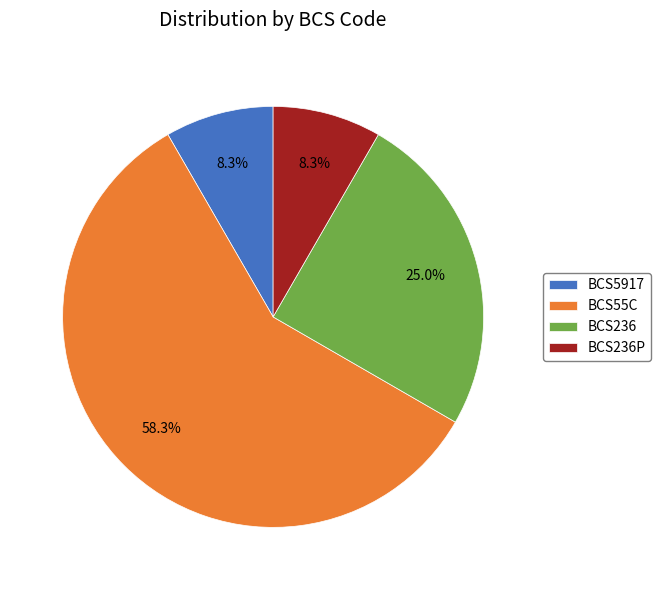

How many slices are in this pie chart?

4